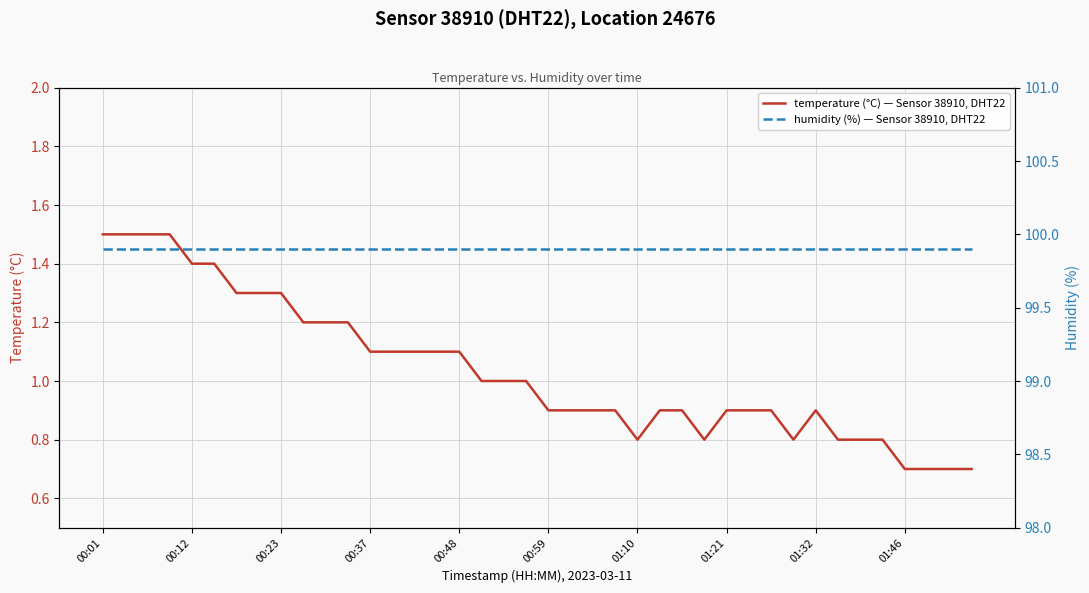

At how many categories does at least one series exceed 61?

40